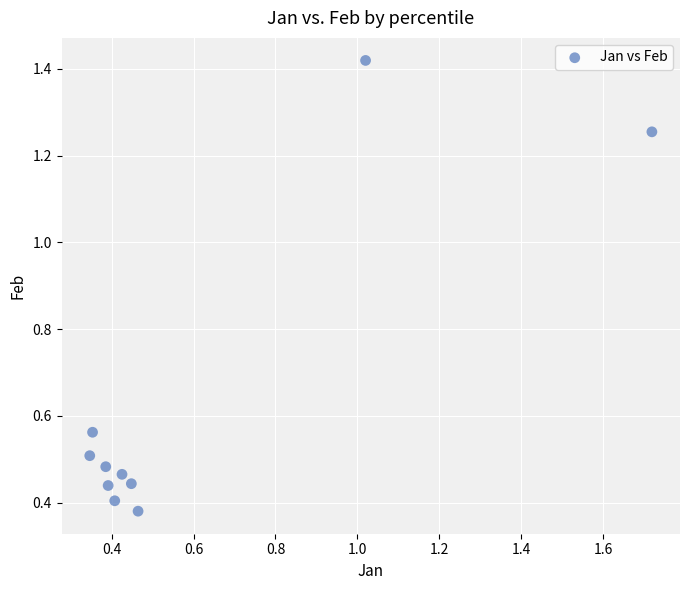

What is the range of Y values (max minus min)?

1.0